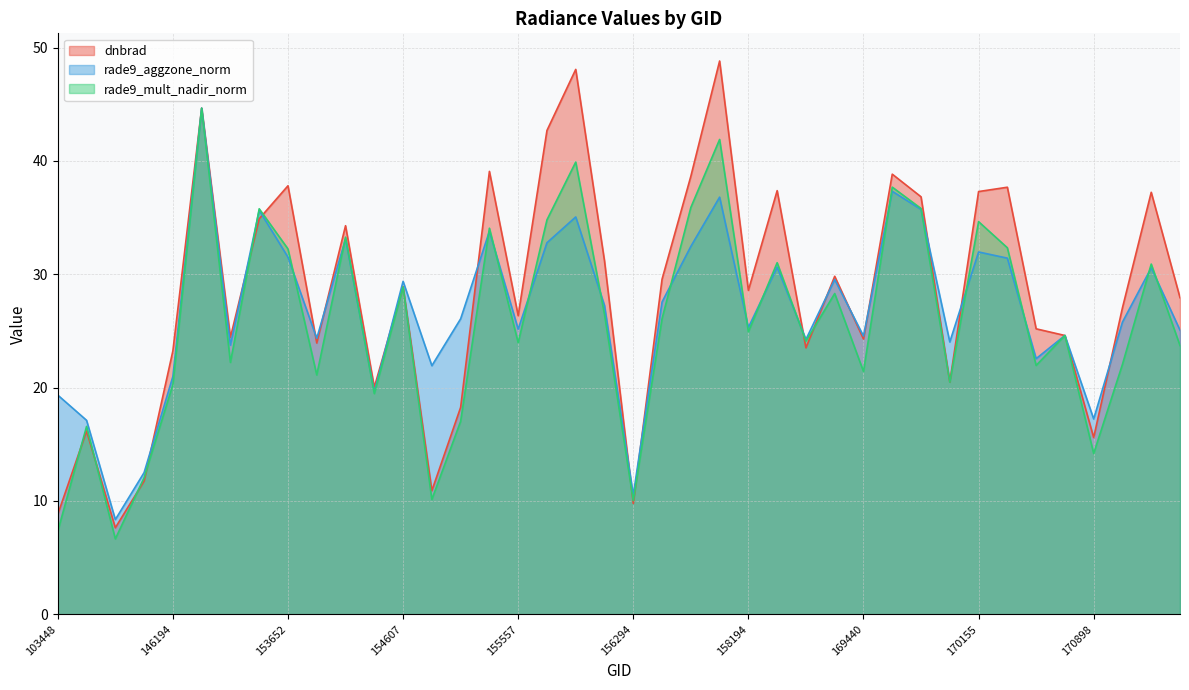

How many interior local peaks does the rade9_mult_nadir_norm series have?

14